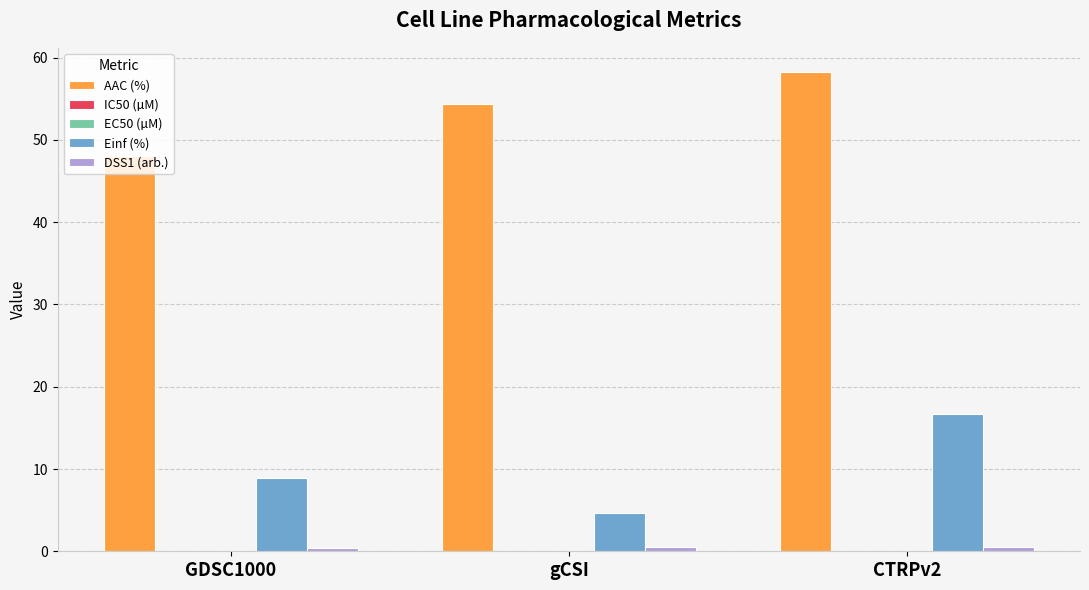

At which category is the sum across all series the highest?

CTRPv2